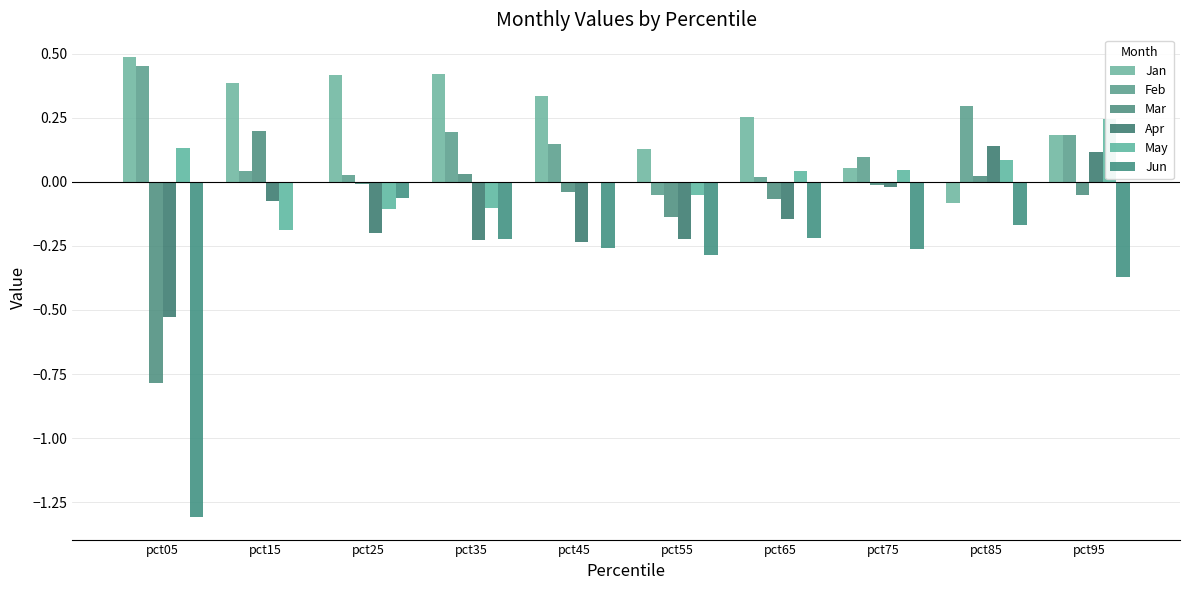

Between pct05 and pct45, which series saw the biggest shift?

Jun